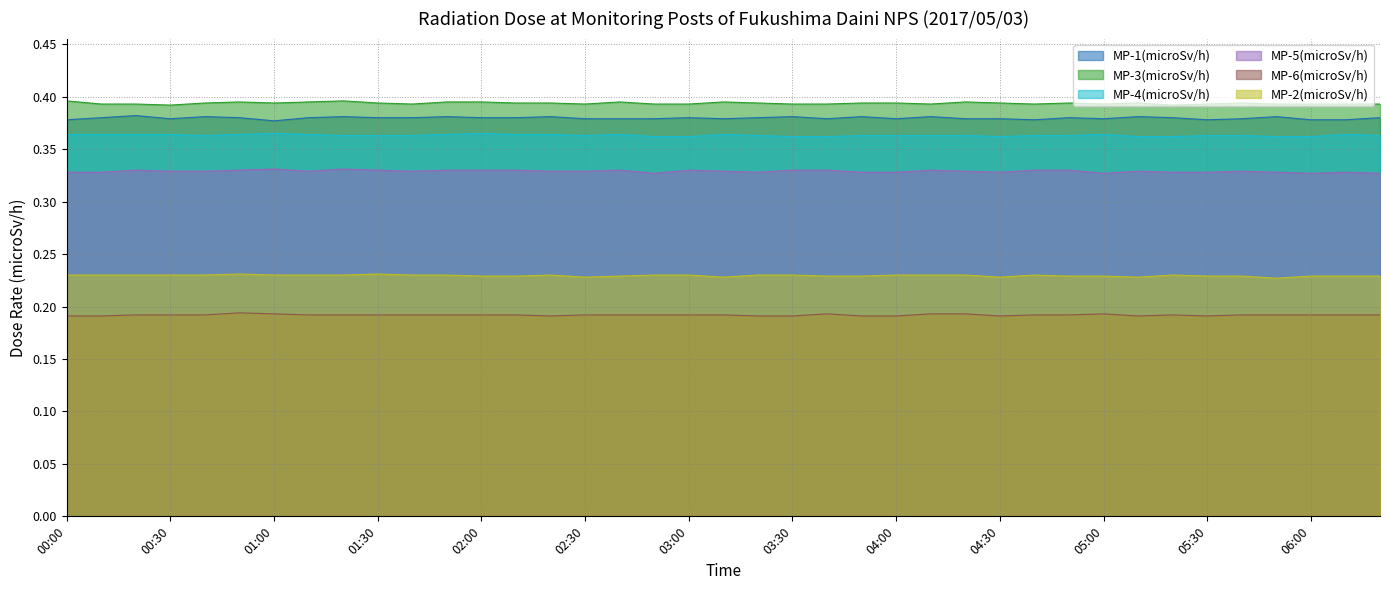

True or false: MP-4(microSv/h) and MP-5(microSv/h) cross at least once.

False